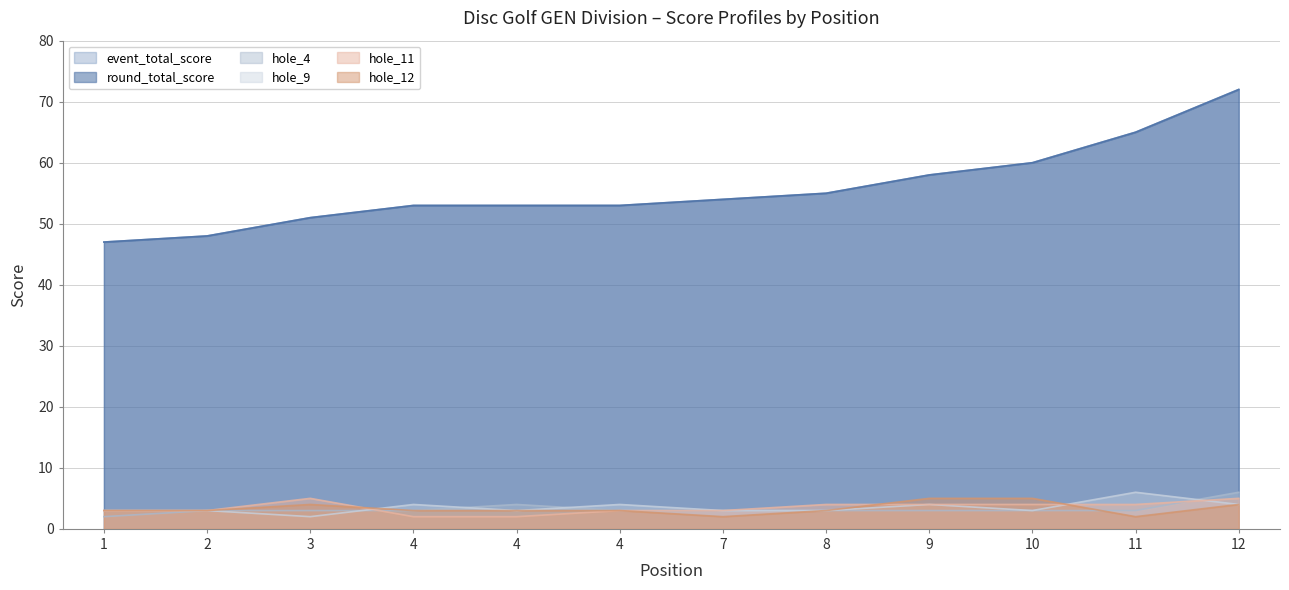

At which label is hole_11 closest to 3?

1